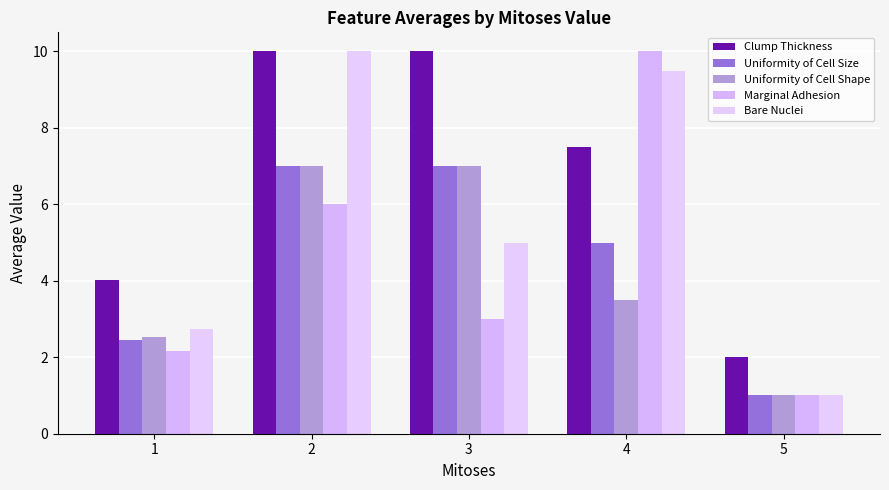

Is it true that Uniformity of Cell Shape equals 3.7 at 1?

False